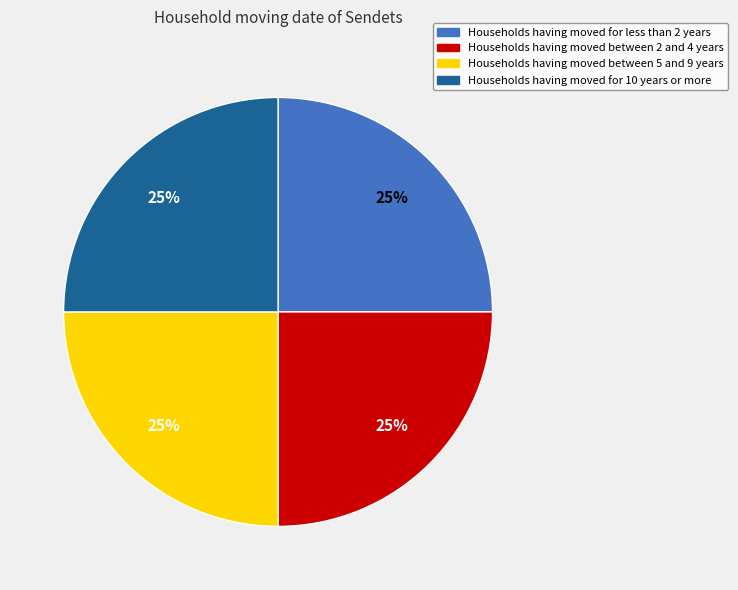

Is there any slice that represents more than half of the pie?

No